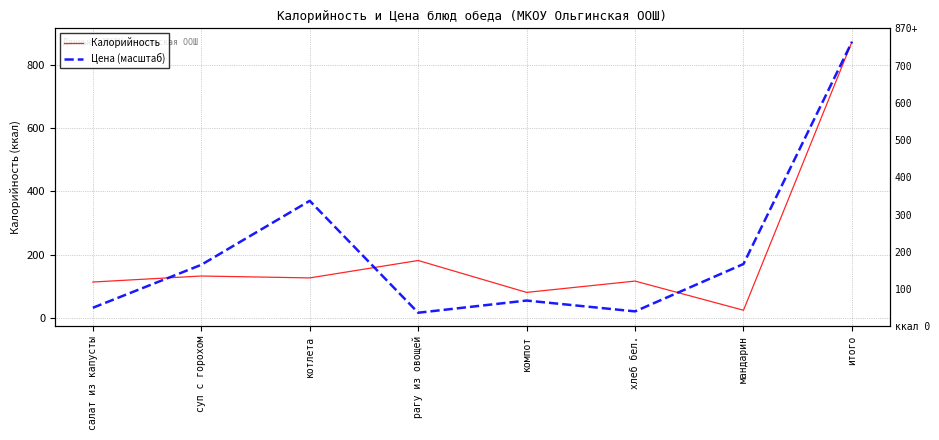

Which series has the largest total across all categories?

Цена (масштаб)